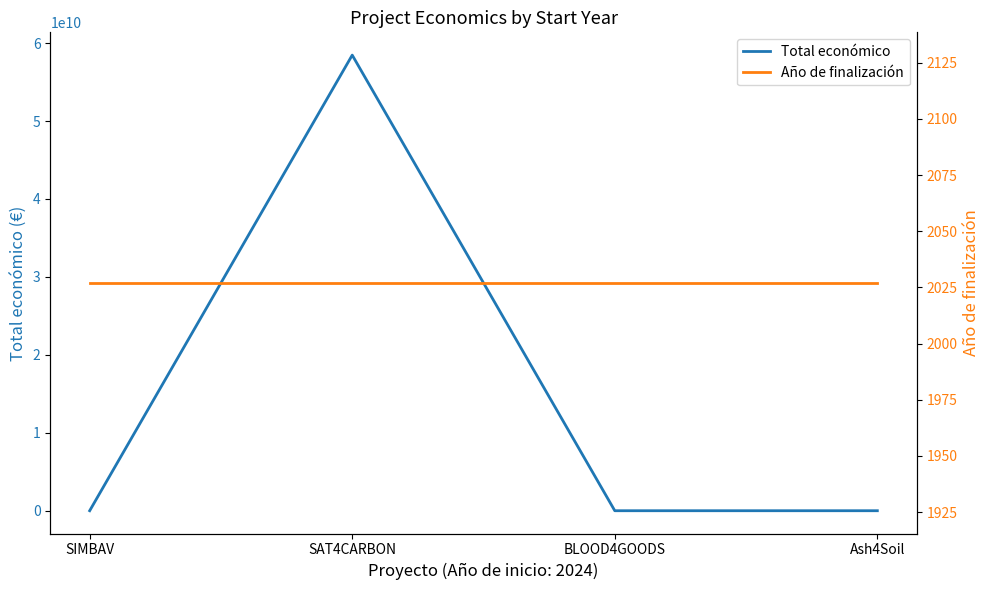

Which label corresponds to the smallest value in the chart?

SIMBAV